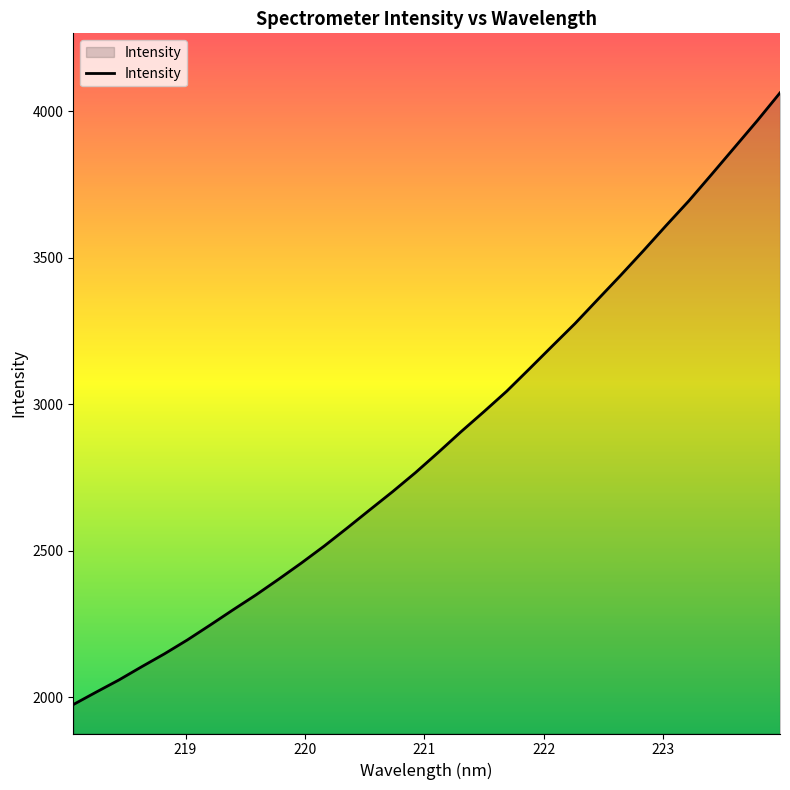

What is the difference between the maximum and minimum values?

2087.9